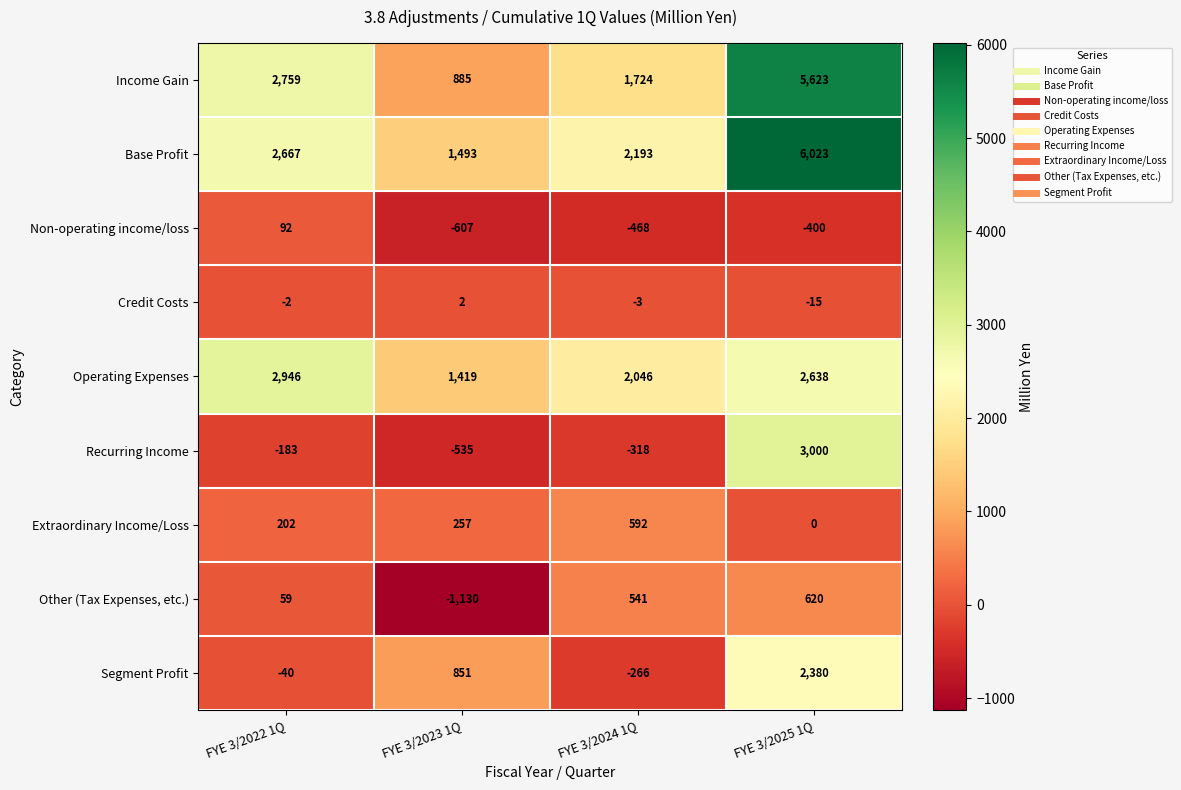

What is the difference between the maximum and second lowest values in the Segment Profit series?

2420